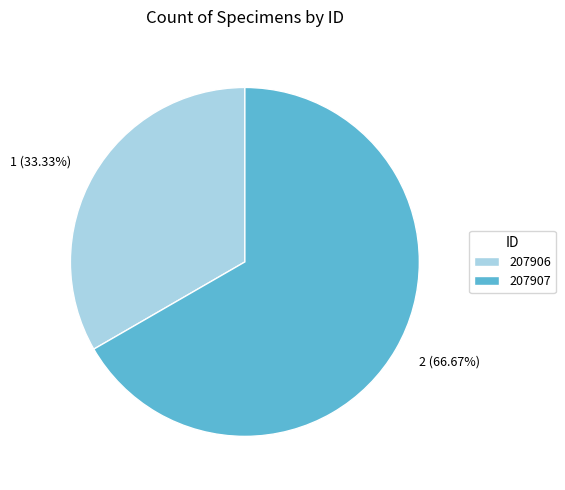

How many slices are in this pie chart?

2